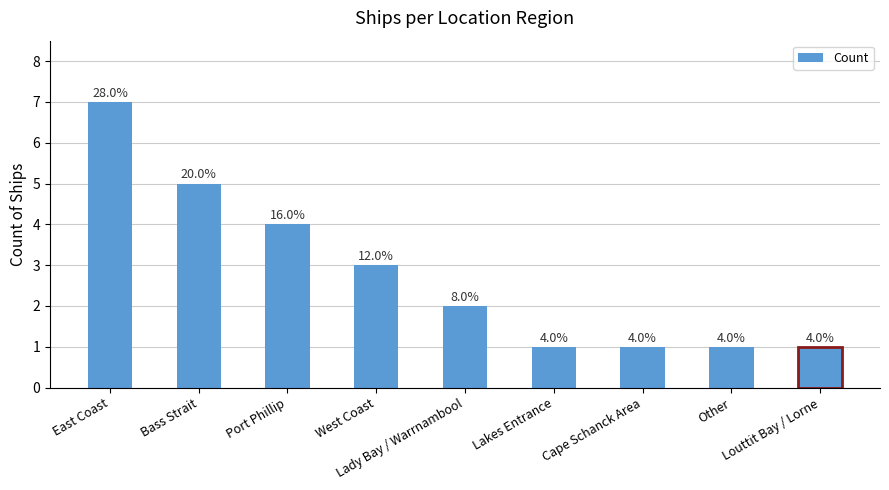

How many bars are there in total?

9